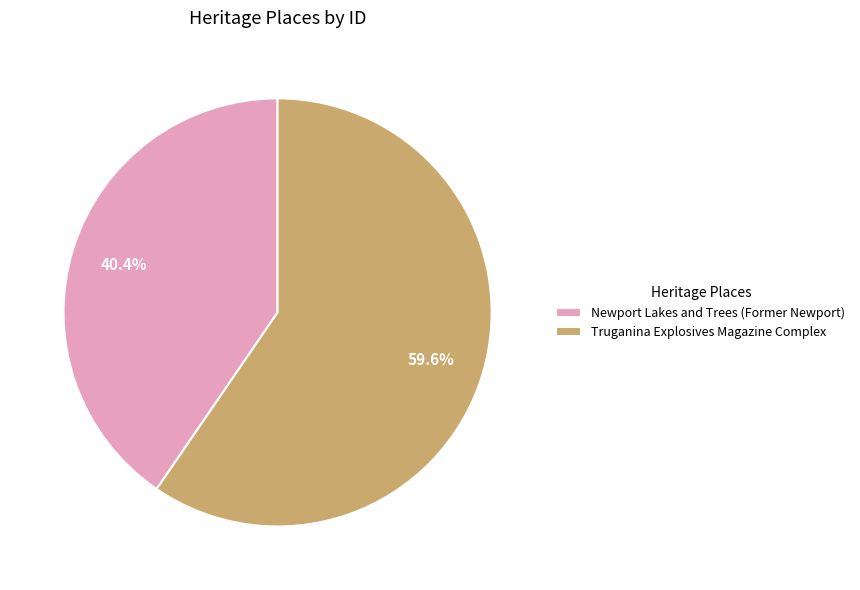

Rank the categories by value from lowest to highest.

Newport Lakes and Trees (Former Newport), Truganina Explosives Magazine Complex